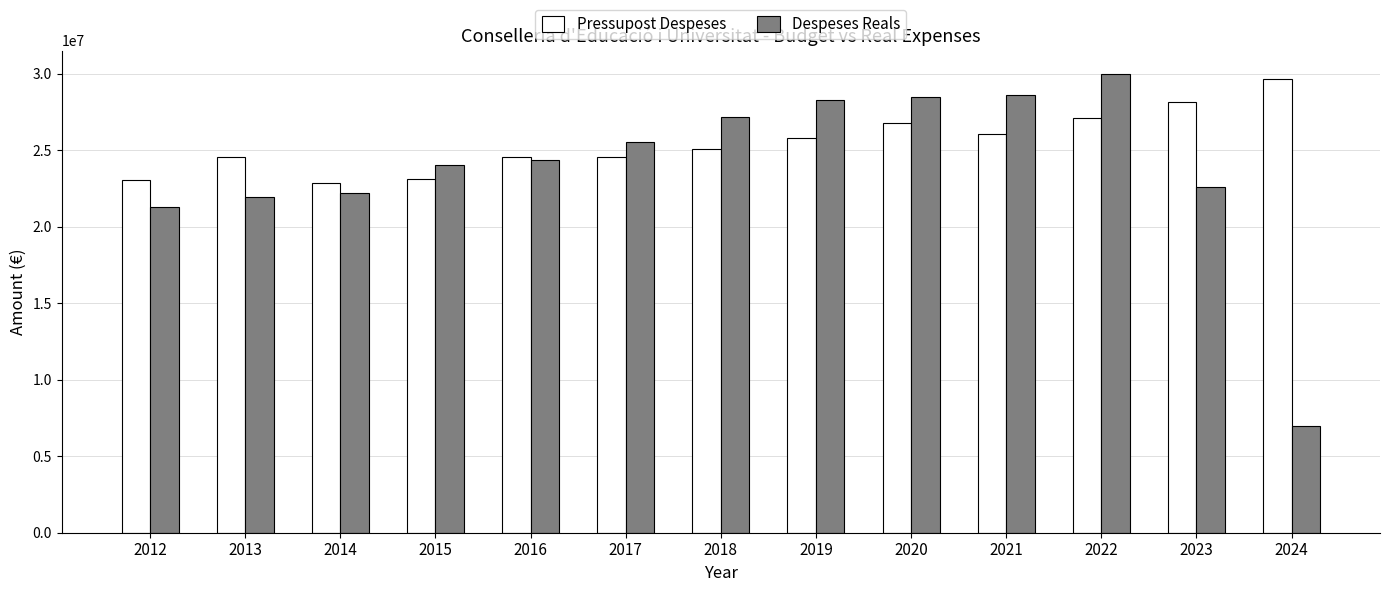

What is the sum of the Despeses Reals values at 2016 and 2013?

46328827.1